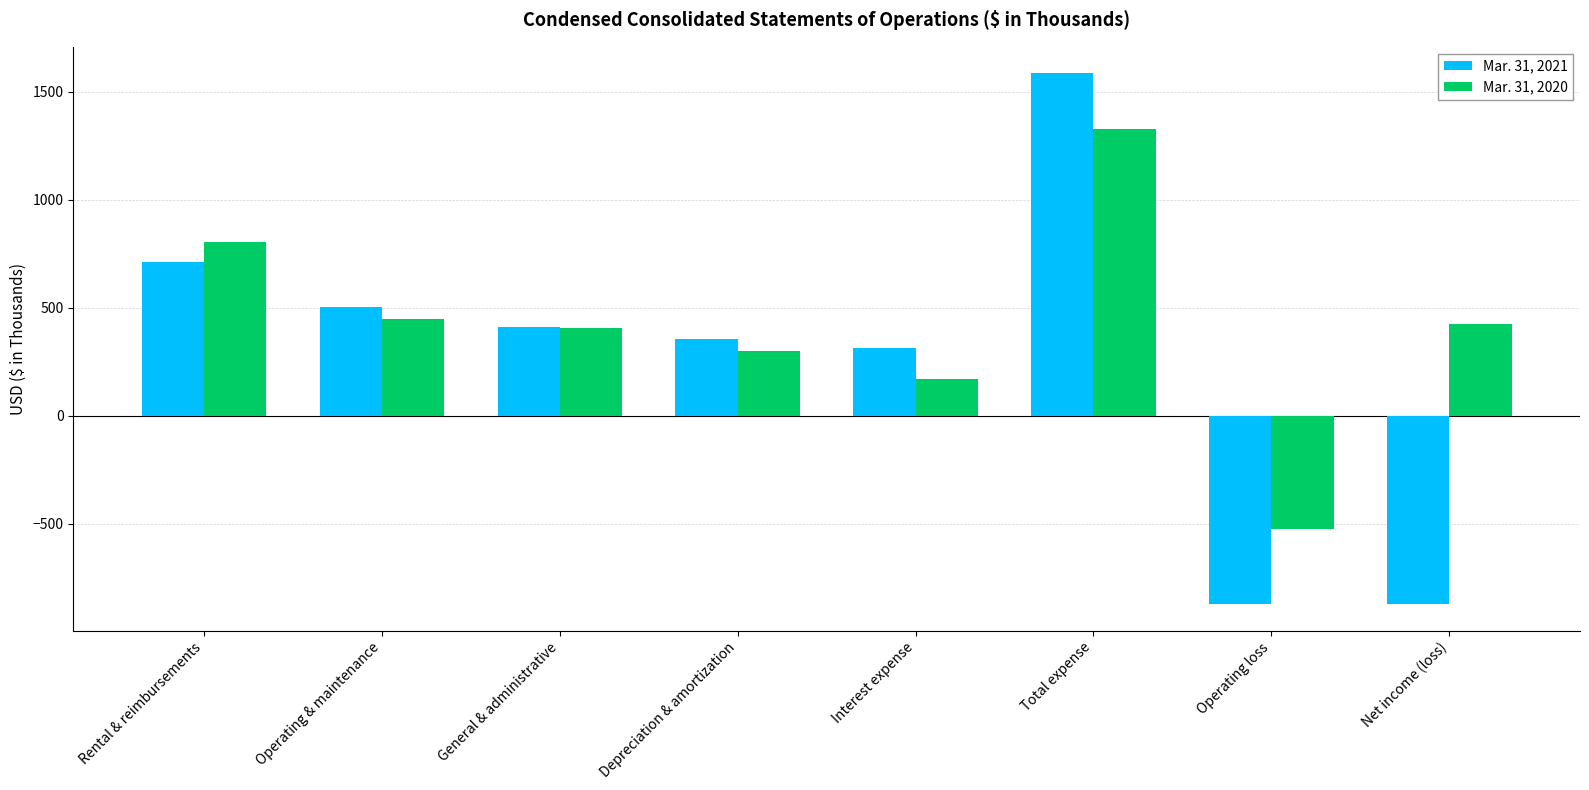

What is the average value of the Mar. 31, 2020 series?

421